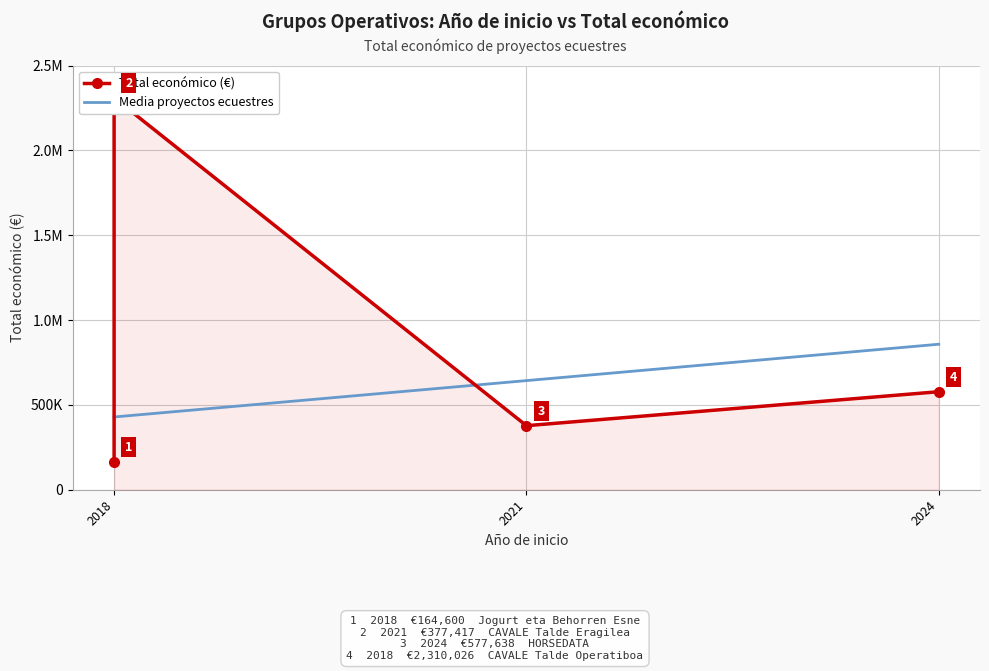

What is the minimum value shown in the chart?

164600